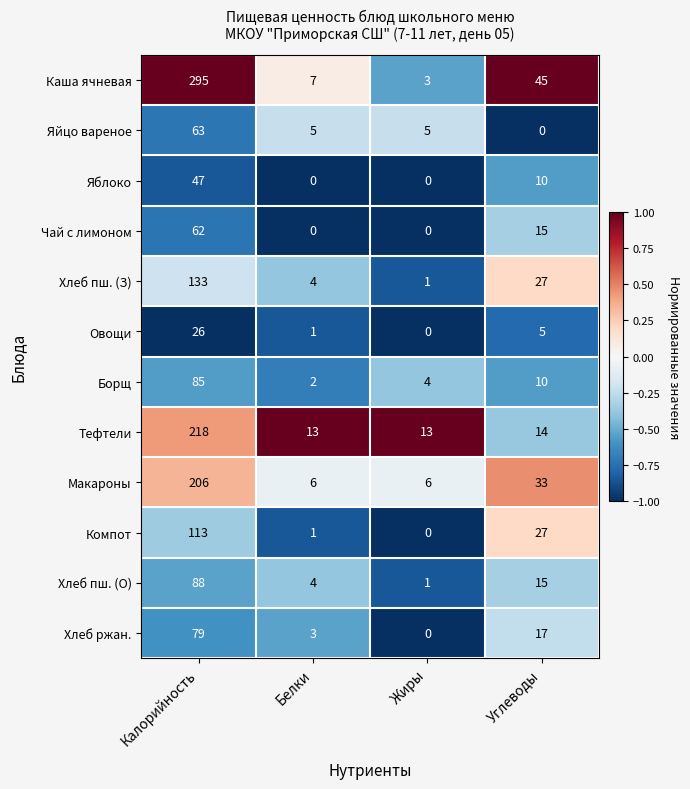

True or false: Хлеб пш. (З) has a value of 2 at Жиры.

False